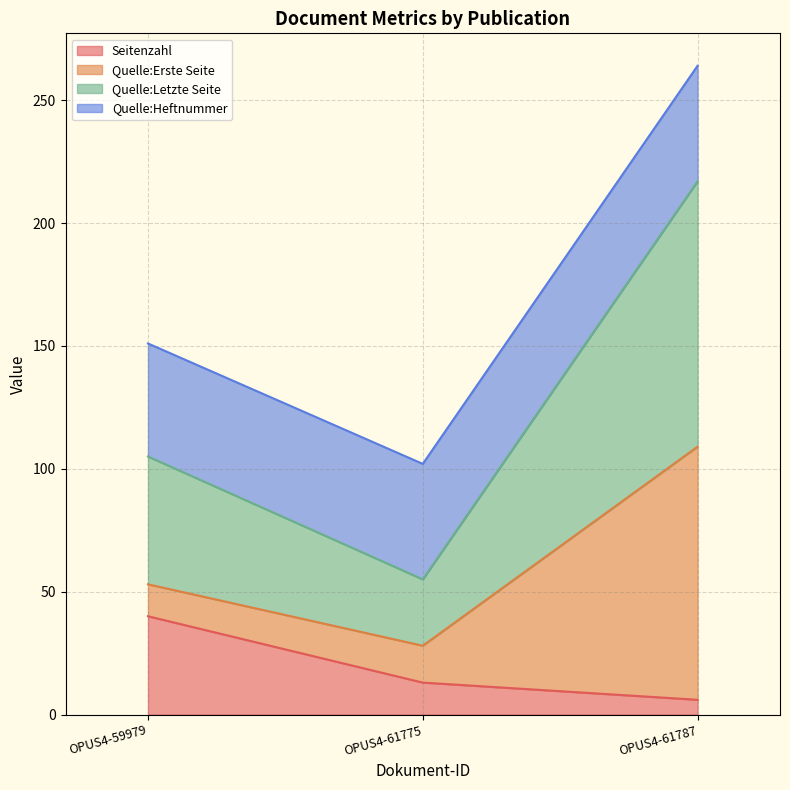

True or false: Seitenzahl has a value of 40 at OPUS4-59979.

True